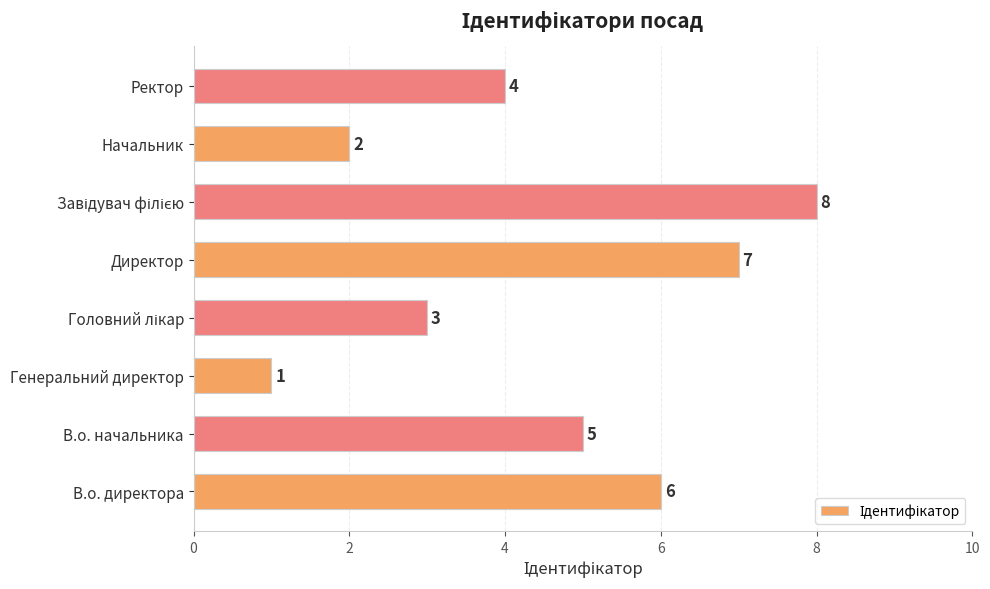

What is the difference between the maximum and second lowest values?

6